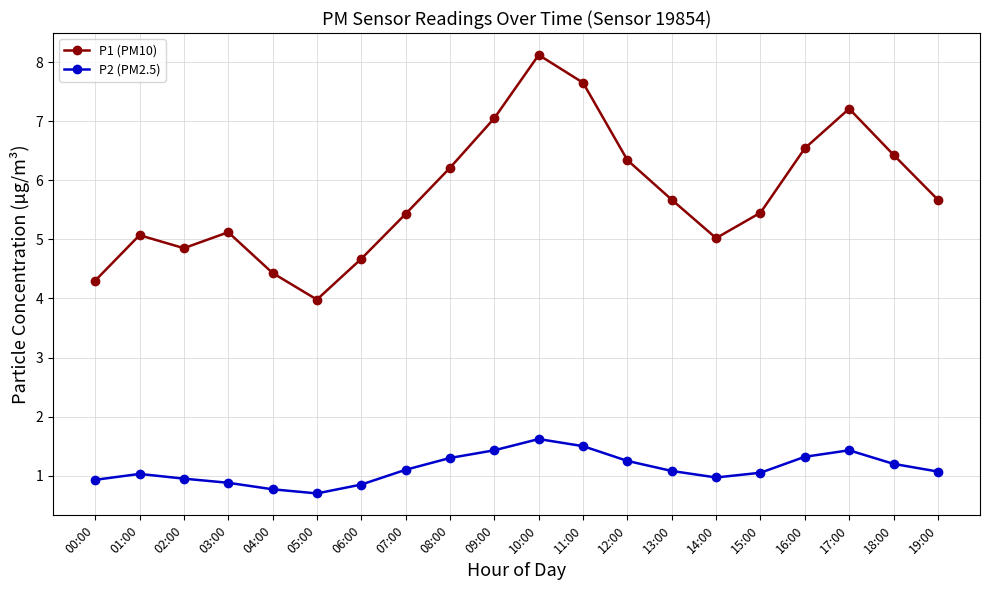

At 00:00, list the series in order from largest to smallest.

P1 (PM10), P2 (PM2.5)